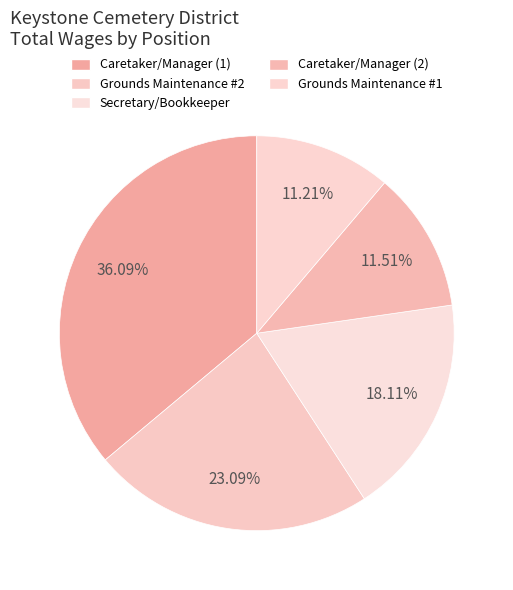

The Caretaker/Manager (1) slice represents 23% of the pie. True or false?

False